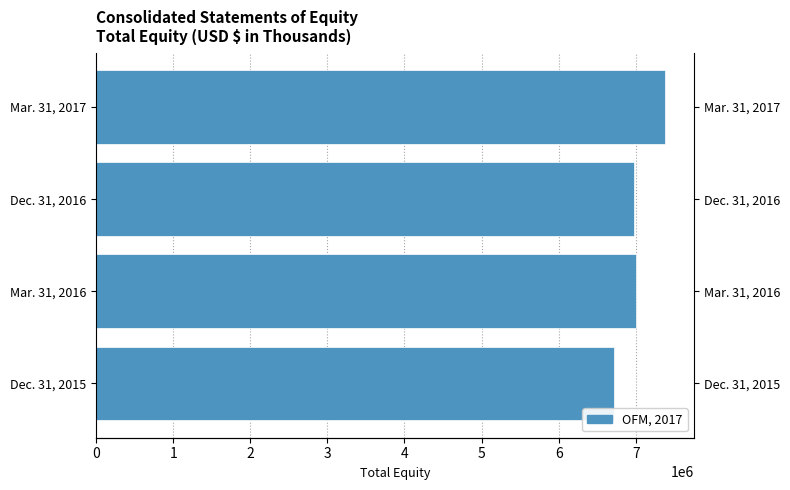

Reading left to right, extract all data points from this chart.

6712818	7000215	6976200	7384840